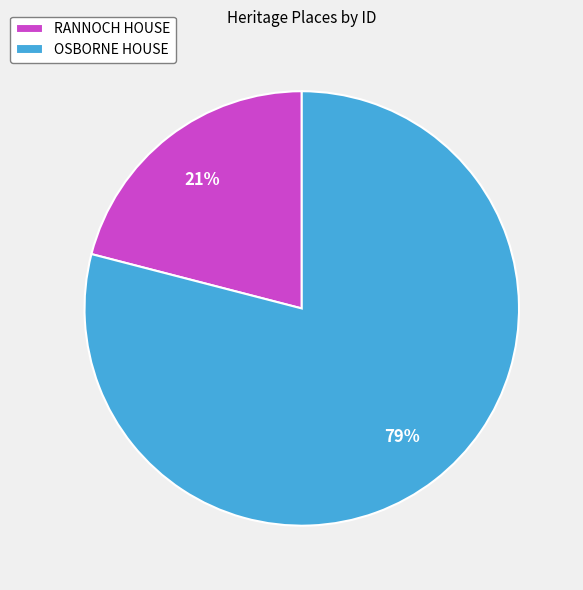

What percentage is the RANNOCH HOUSE slice, to the nearest percent?

21%